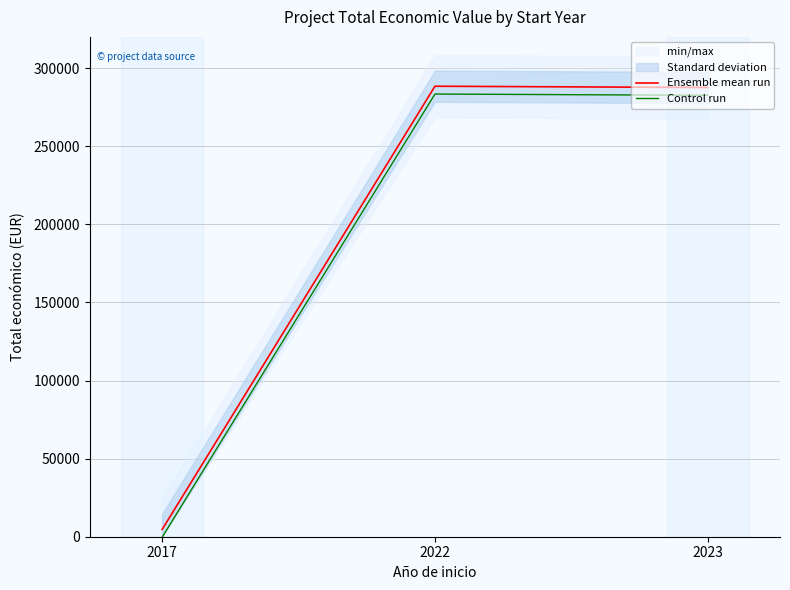

What is the spread (max minus min) of values at 2017?

5000